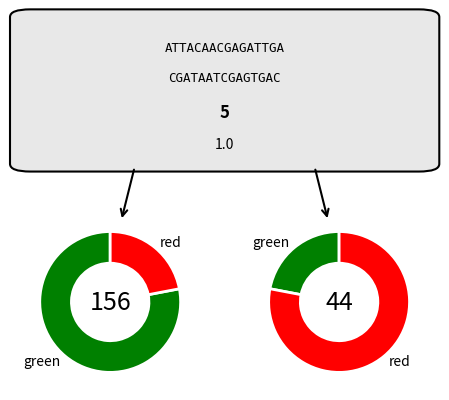

True or false: pct65 accounts for 1% of the total.

False